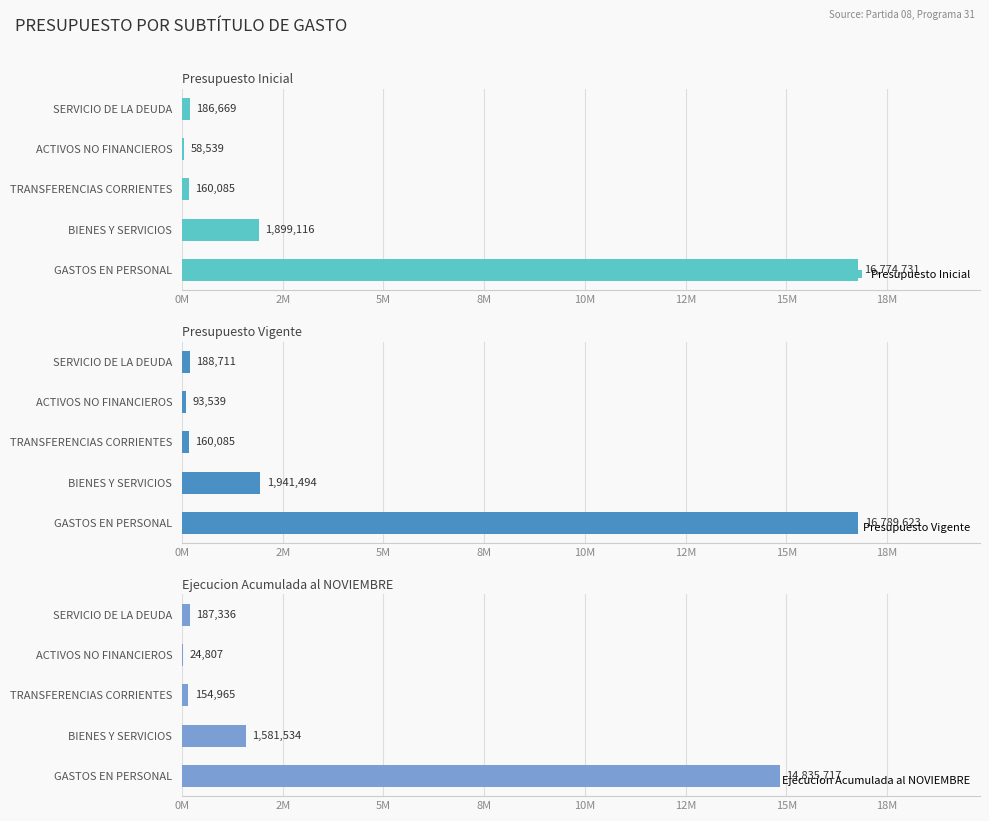

Rank the series by their maximum value, from highest to lowest.

Presupuesto Vigente, Presupuesto Inicial, Ejecucion Acumulada al NOVIEMBRE